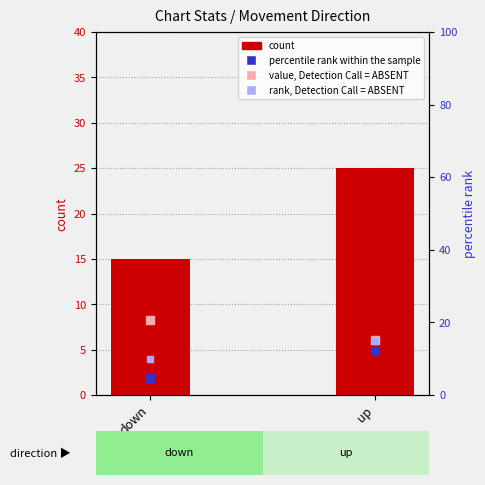

What is the total value across all series at down?

37.9